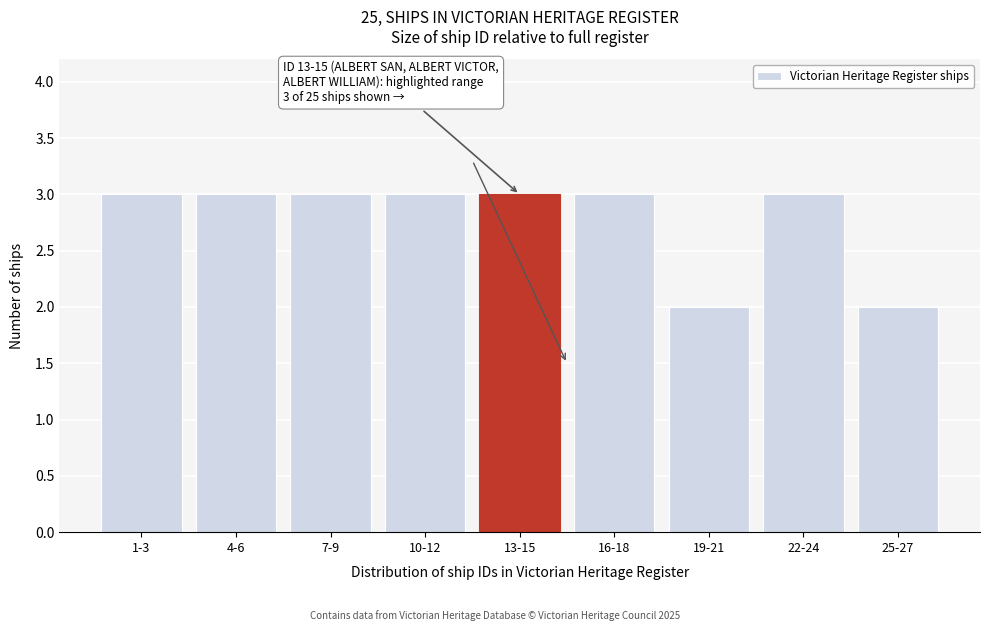

Reading left to right, what are all the values shown in this chart?

1-3=3	4-6=3	7-9=3	10-12=3	13-15=3	16-18=3	19-21=2	22-24=3	25-27=2